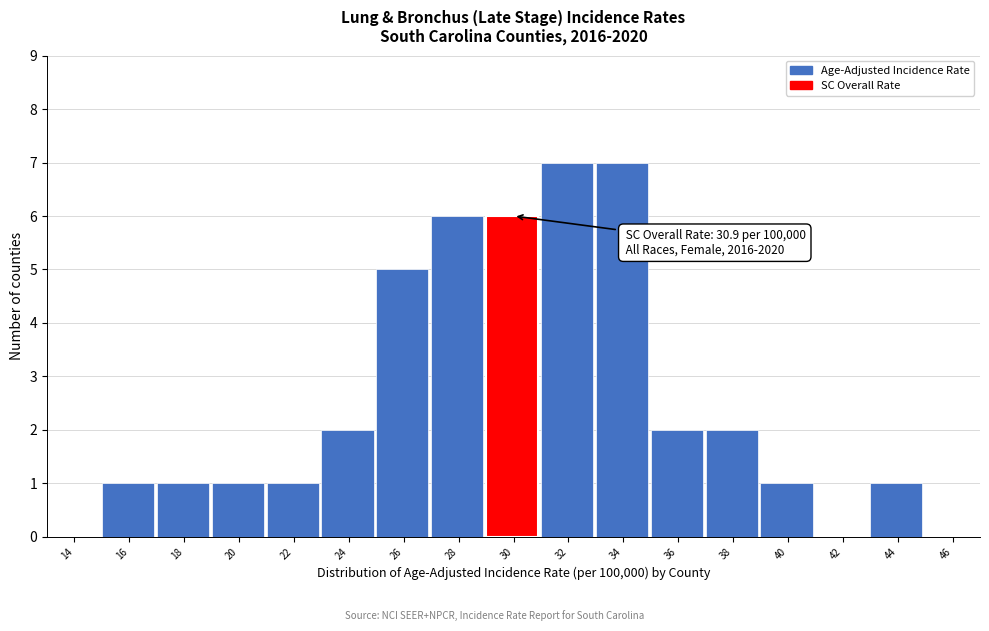

Reading left to right, transcribe all the data shown in this chart.

14=0	16=1	18=1	20=1	22=1	24=2	26=5	28=6	30=6	32=7	34=7	36=2	38=2	40=1	42=0	44=1	46=0